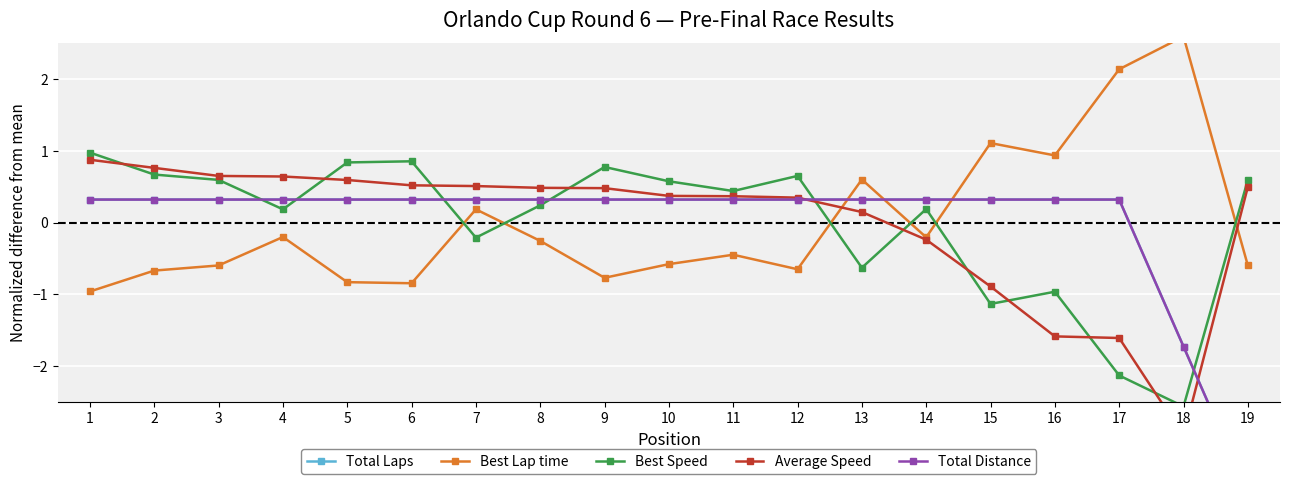

At which category is the sum across all series the highest?

1